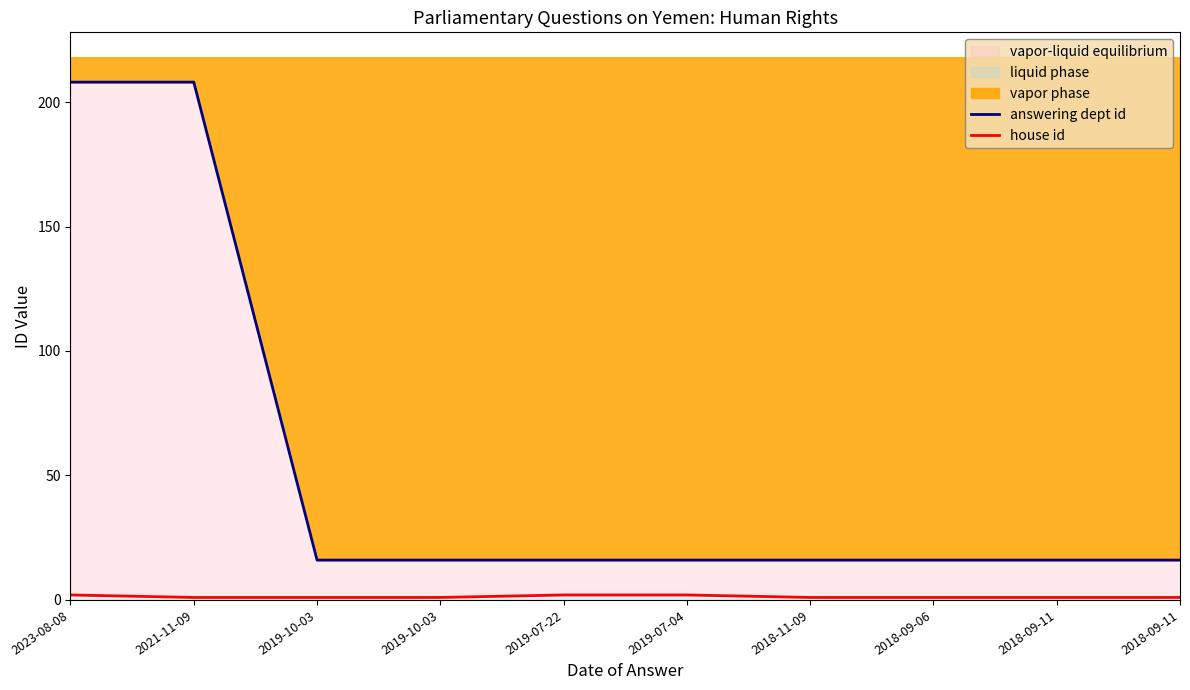

True or false: answering dept id and house id cross at least once.

False